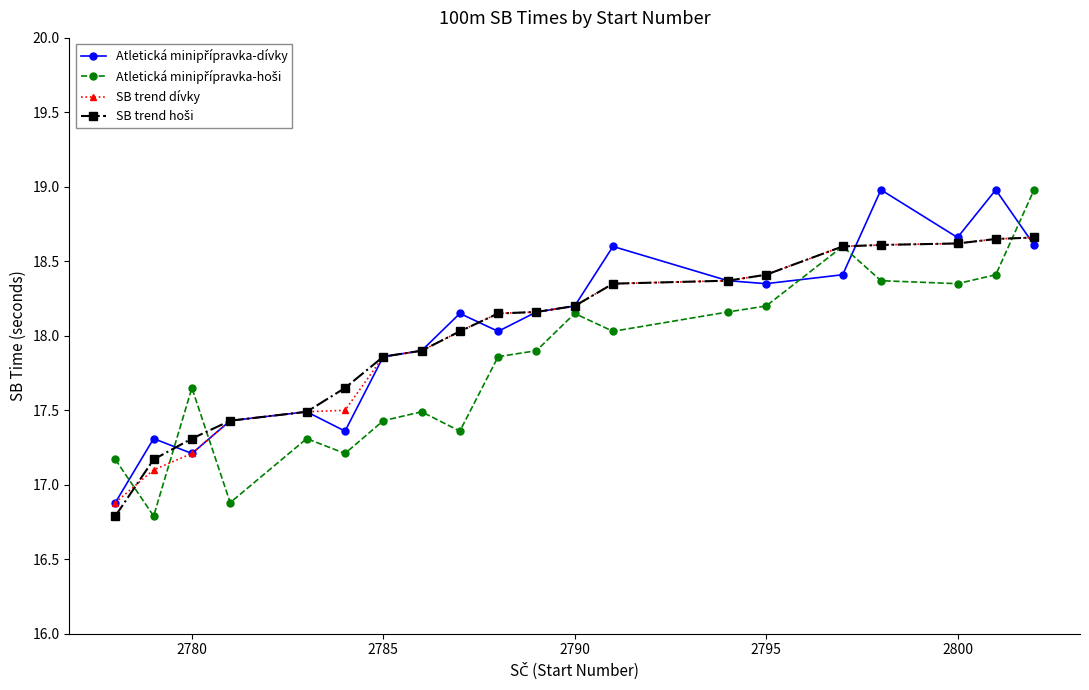

What is the smallest value displayed?

16.8